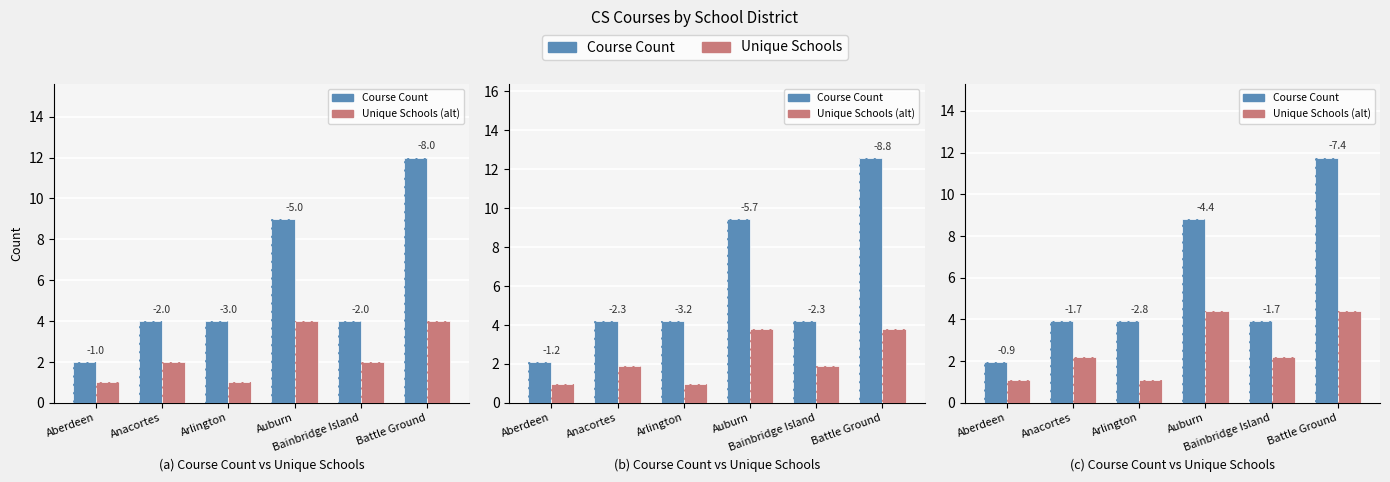

Which series changed the most between Arlington and Battle Ground?

Course Count